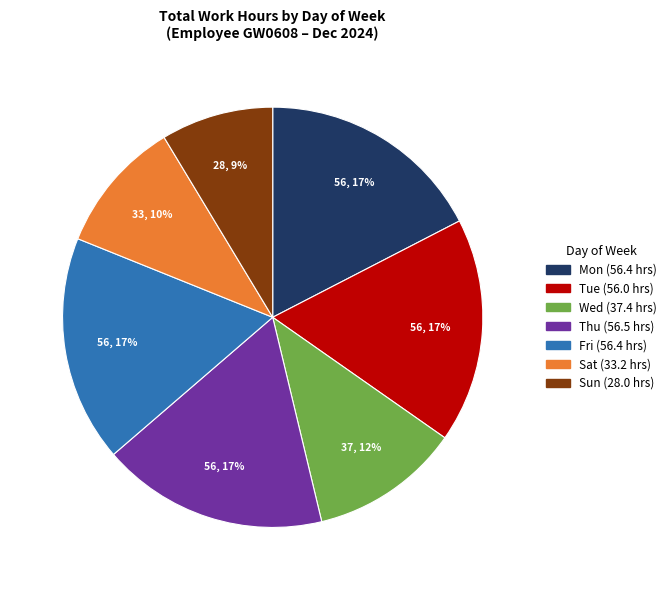

To the nearest percent, what is the average slice percentage?

14%